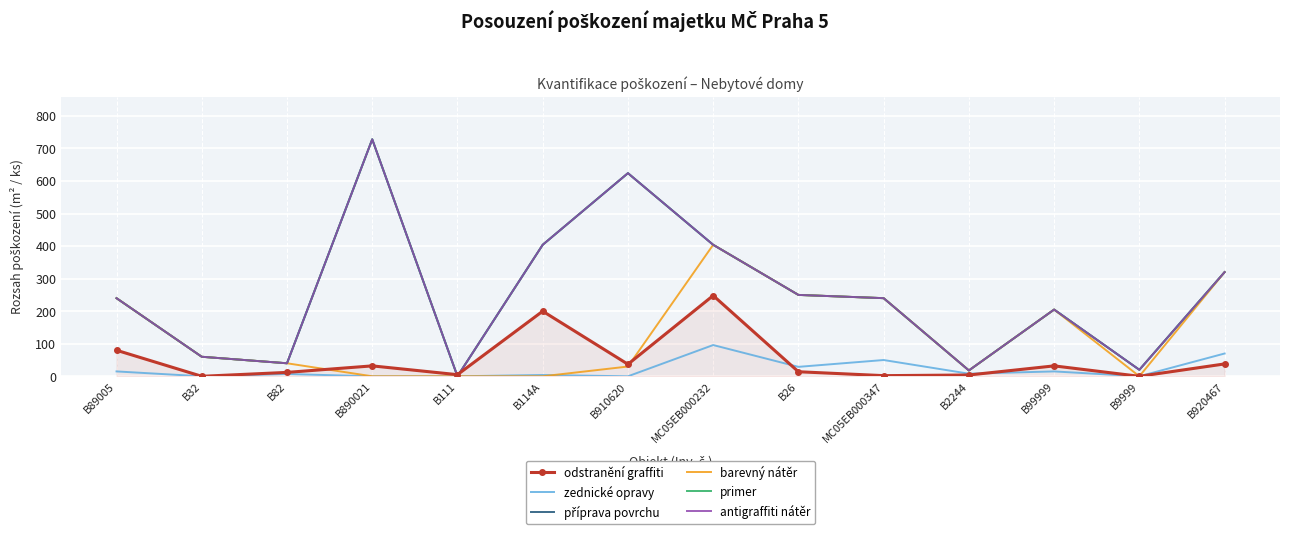

What position from the right is B890021?

11